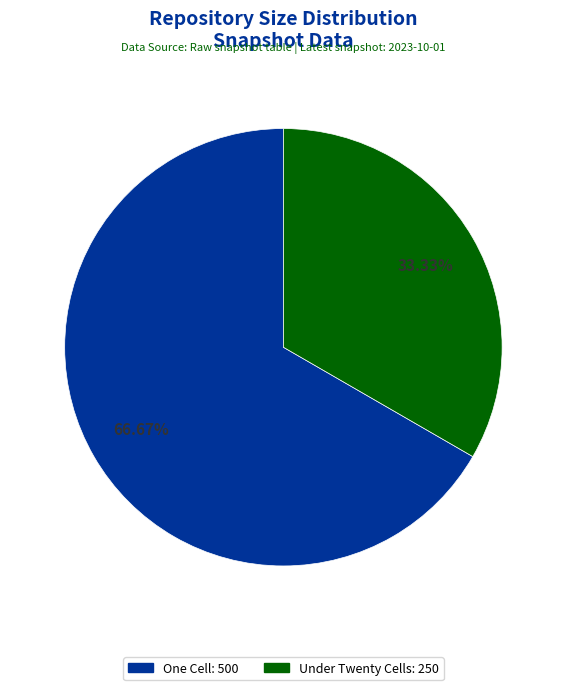

Is there any slice that represents more than half of the pie?

Yes